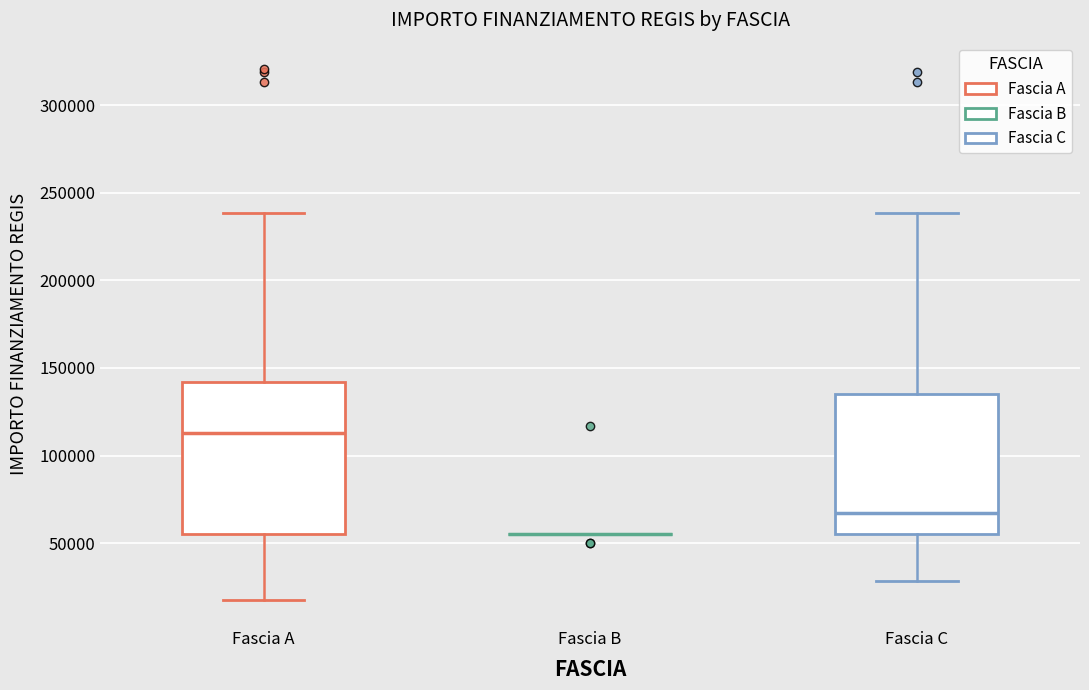

Which box is the tallest, from its lower edge to its upper edge?

Fascia A